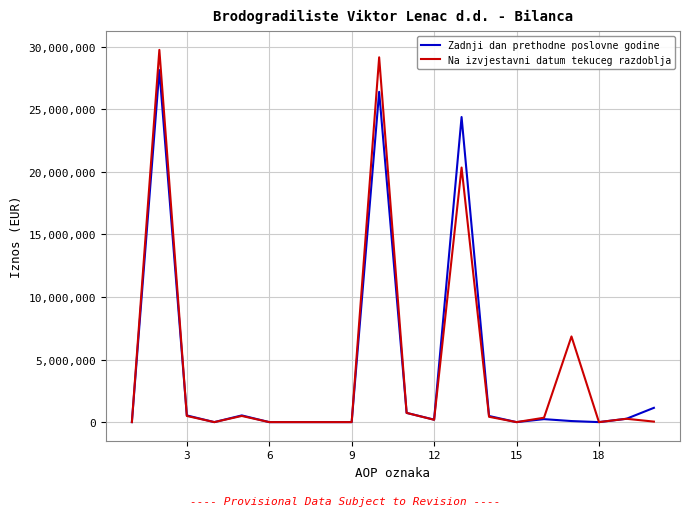

What is the average value of the Na izvjestavni datum tekuceg razdoblja series?

4452666